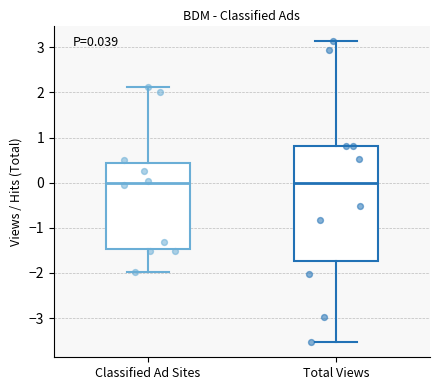

Which box is the tallest, from its lower edge to its upper edge?

Total Views